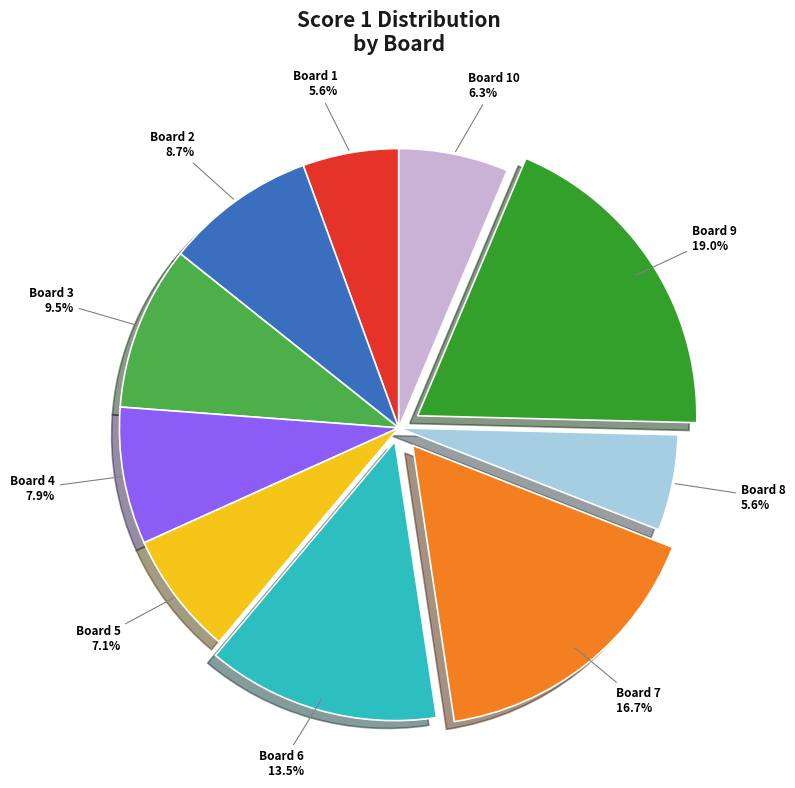

Is there a majority slice in this chart?

No